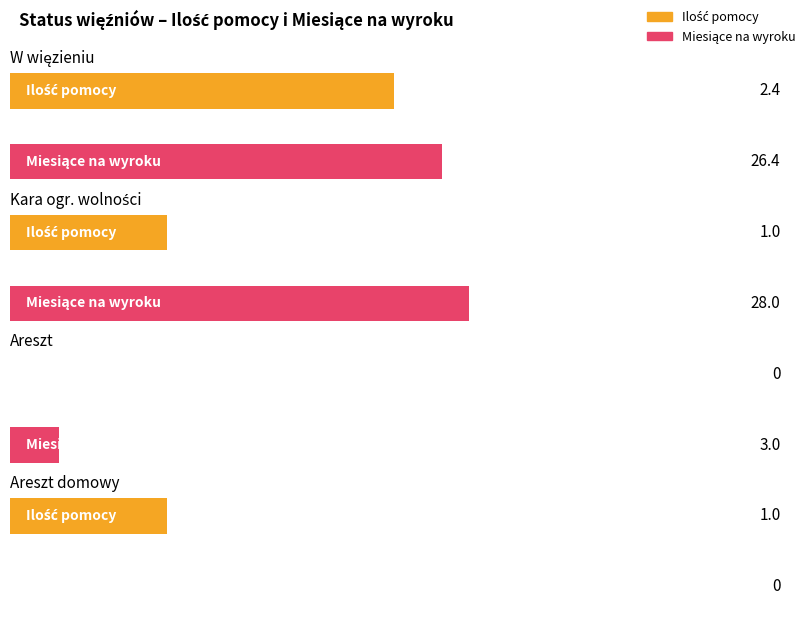

Rank the series by their maximum value, from lowest to highest.

Ilość pomocy, Miesiące na wyroku